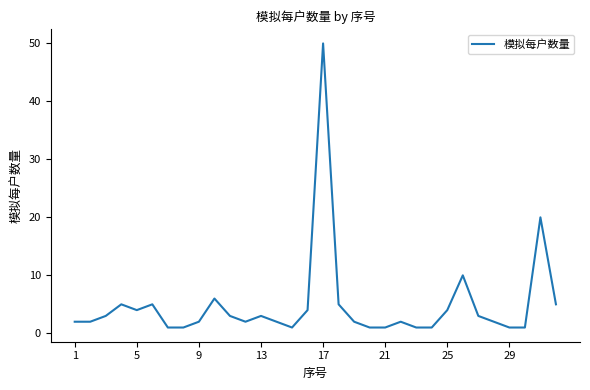

Which category has the highest value across all series?

17